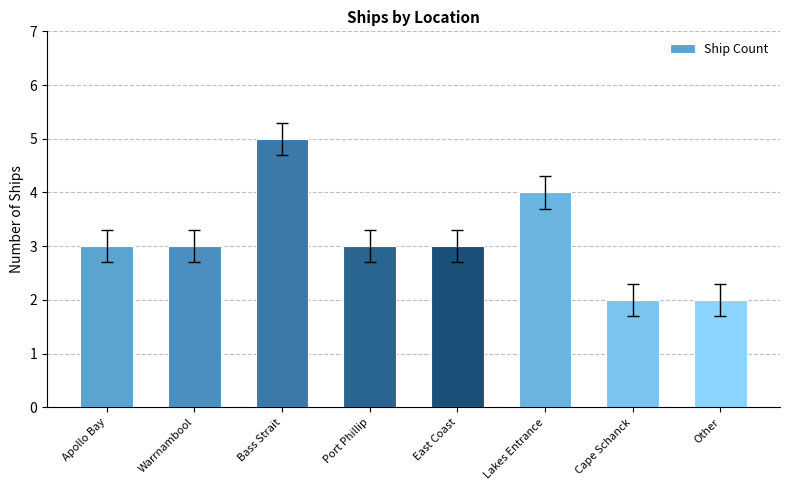

True or false: the data shows 3 at Port Phillip.

True